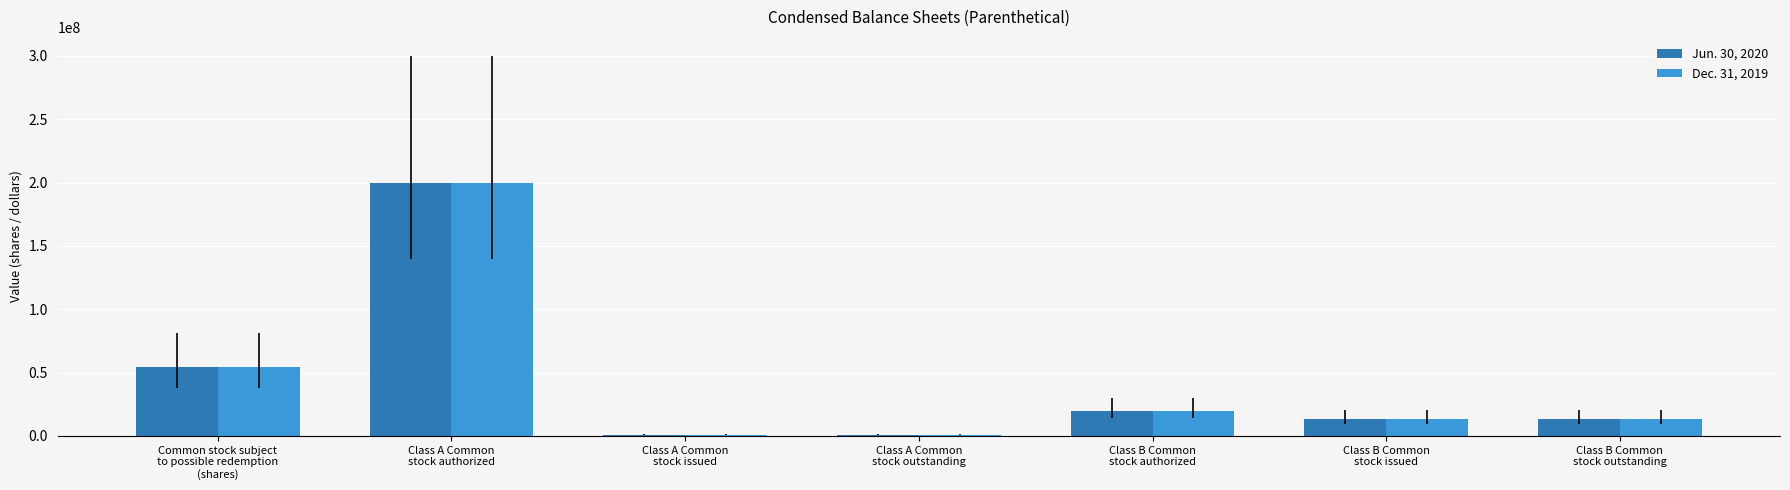

Reading left to right, extract all data points from this chart.

Jun. 30, 2020: 54388355	200000000	811645	811645	20000000	13800000	13800000
Dec. 31, 2019: 54133917	200000000	1066083	1066083	20000000	13800000	13800000